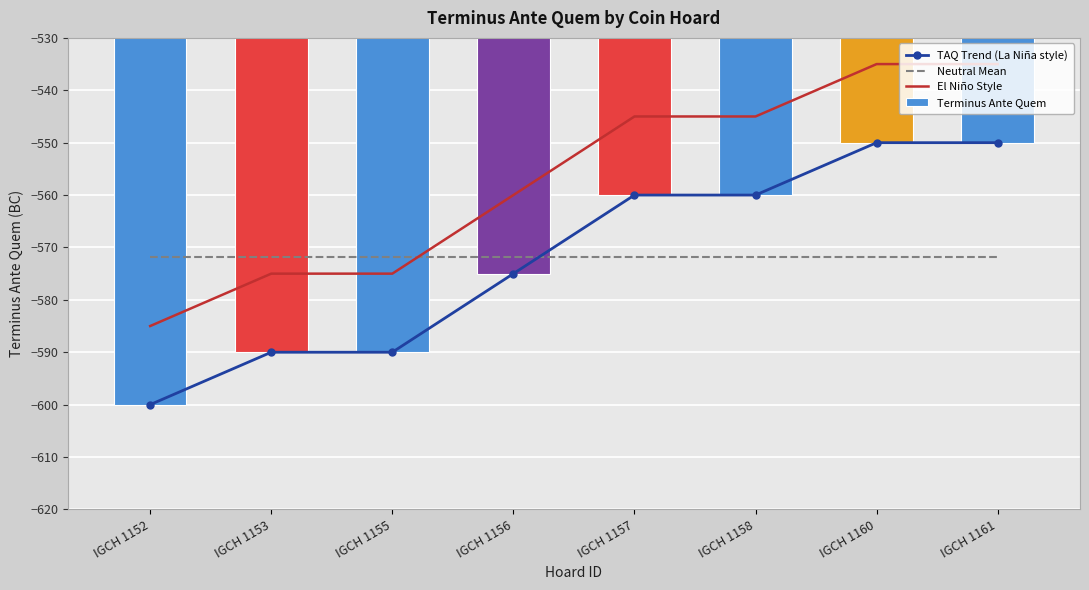

List the series in order of their peak value, highest first.

El Niño Style, TAQ Trend (La Niña style), Terminus Ante Quem, Neutral Mean